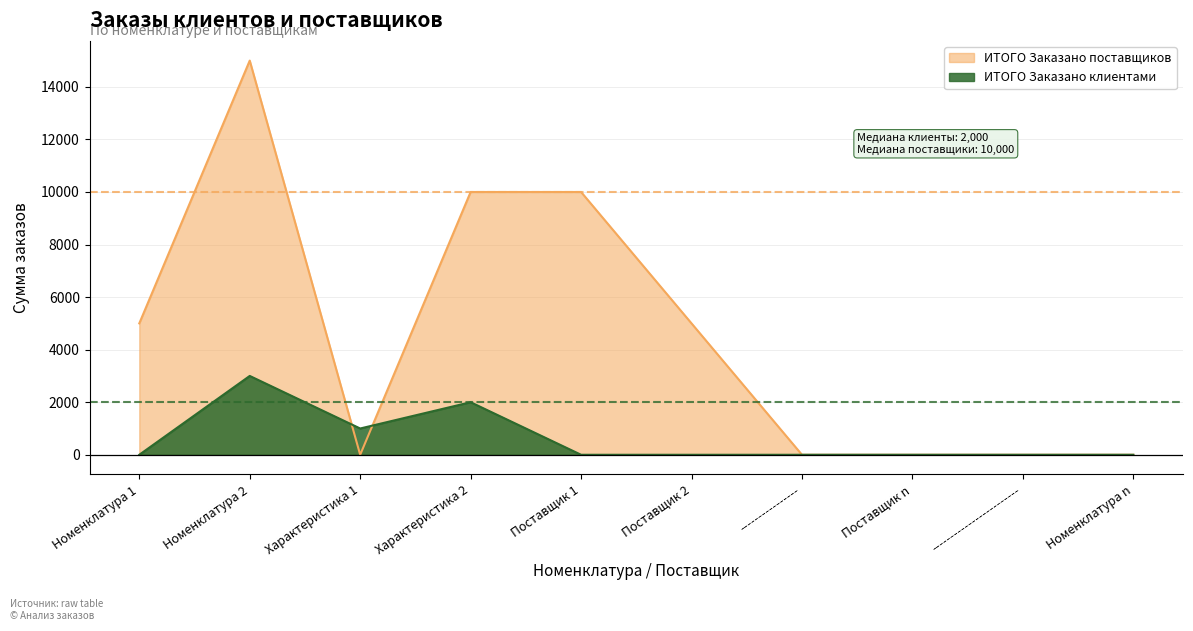

Does the chart have visible grid lines?

Yes